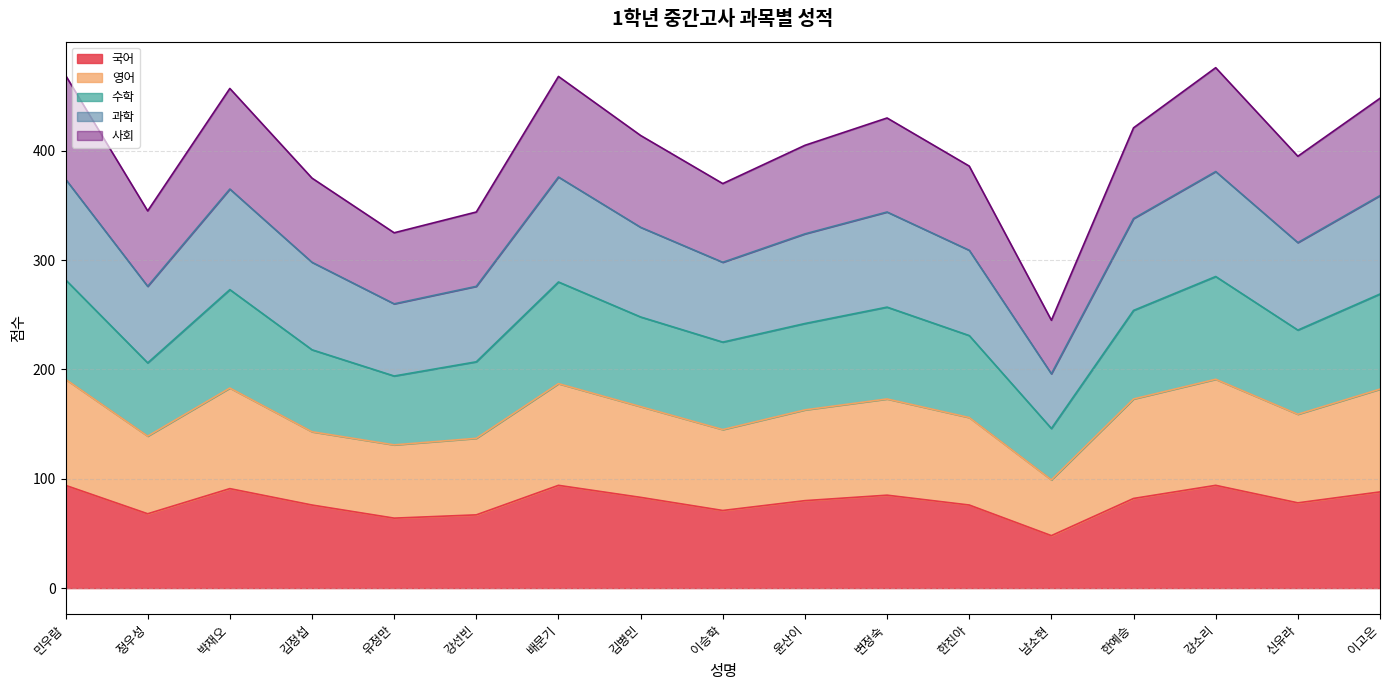

True or false: 국어 has a value of 88 at 이고은.

True